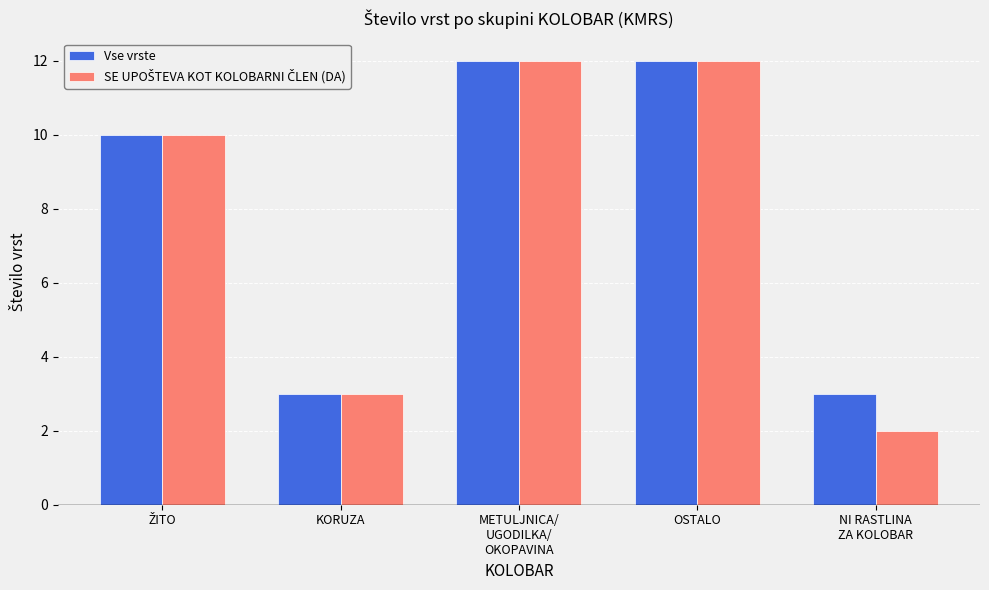

True or false: Vse vrste has a value of 3 at NI RASTLINA
ZA KOLOBAR.

True